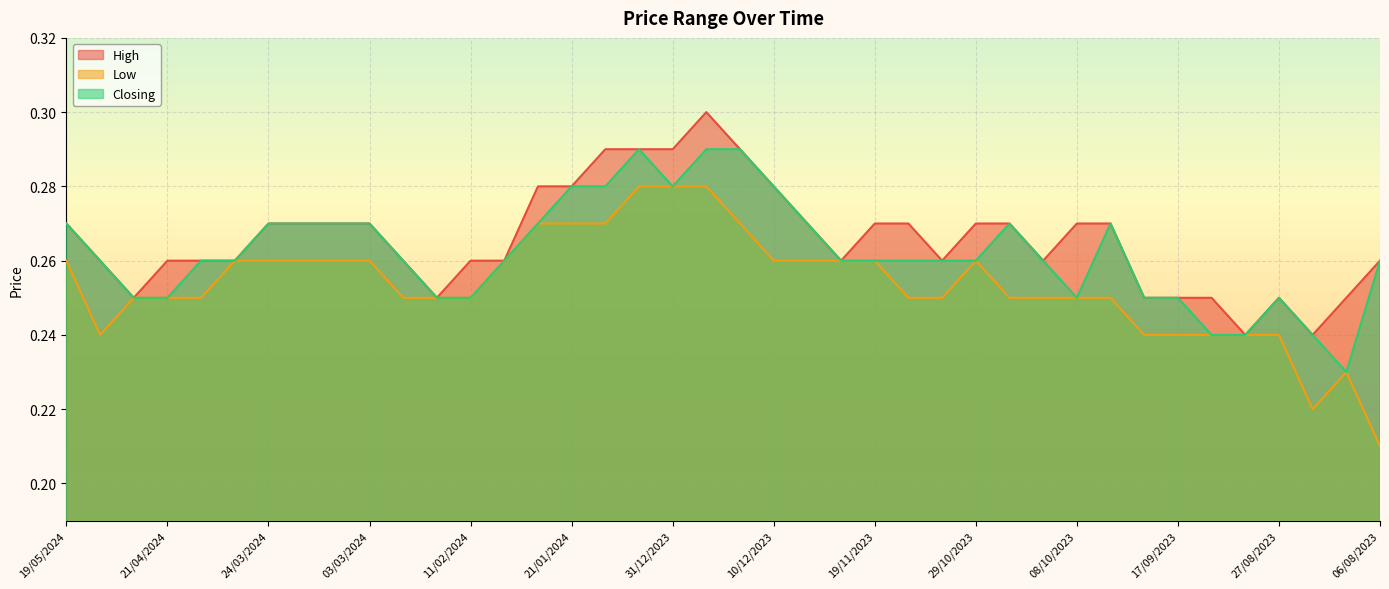

The High series shows 0.3 at 10/03/2024. True or false?

True